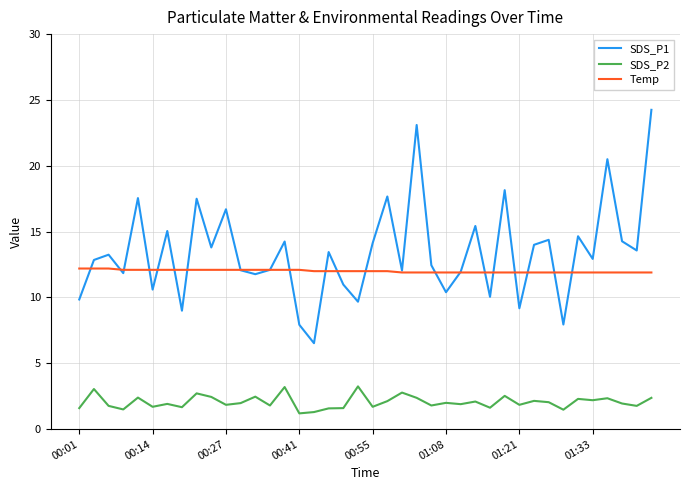

What is the minimum value shown in the chart?

1.2